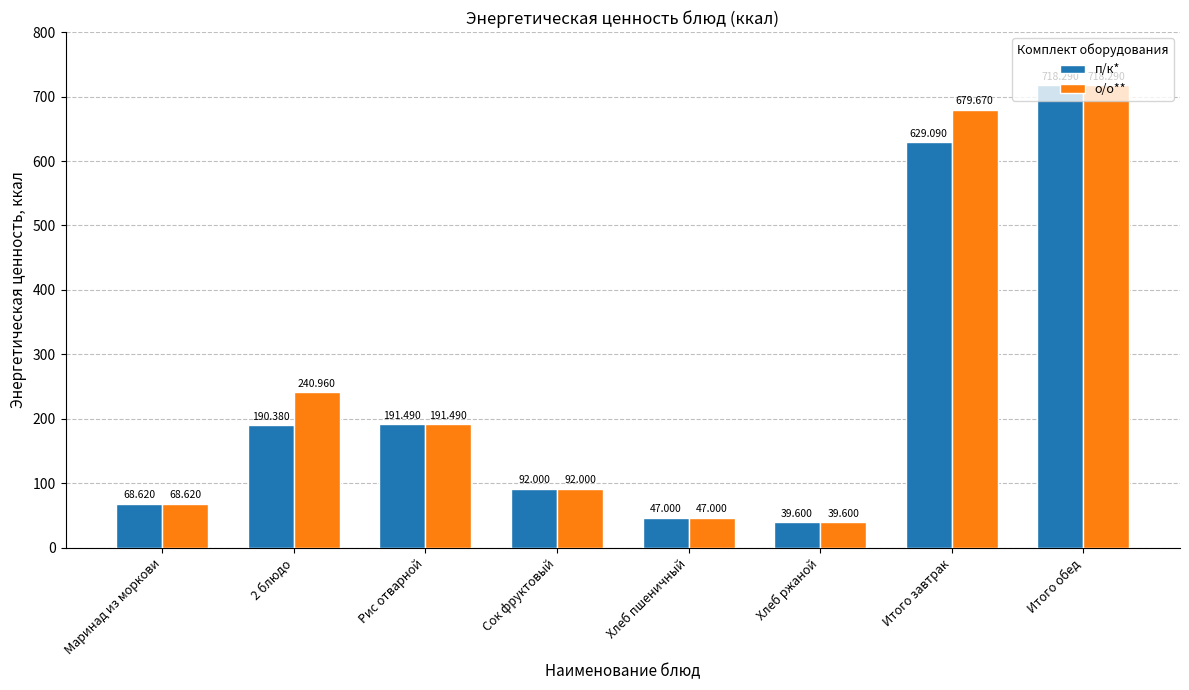

Is it true that п/к* equals 330.5 at Рис отварной?

False